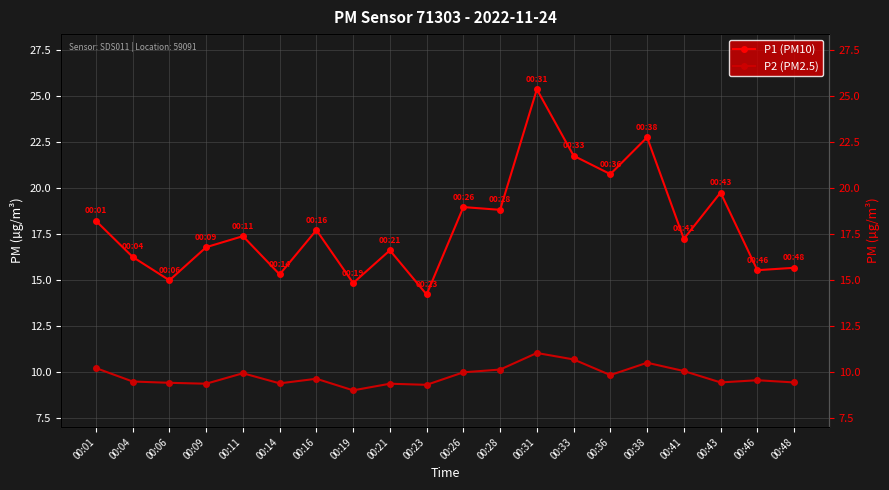

What is the minimum value shown in the chart?

9.0